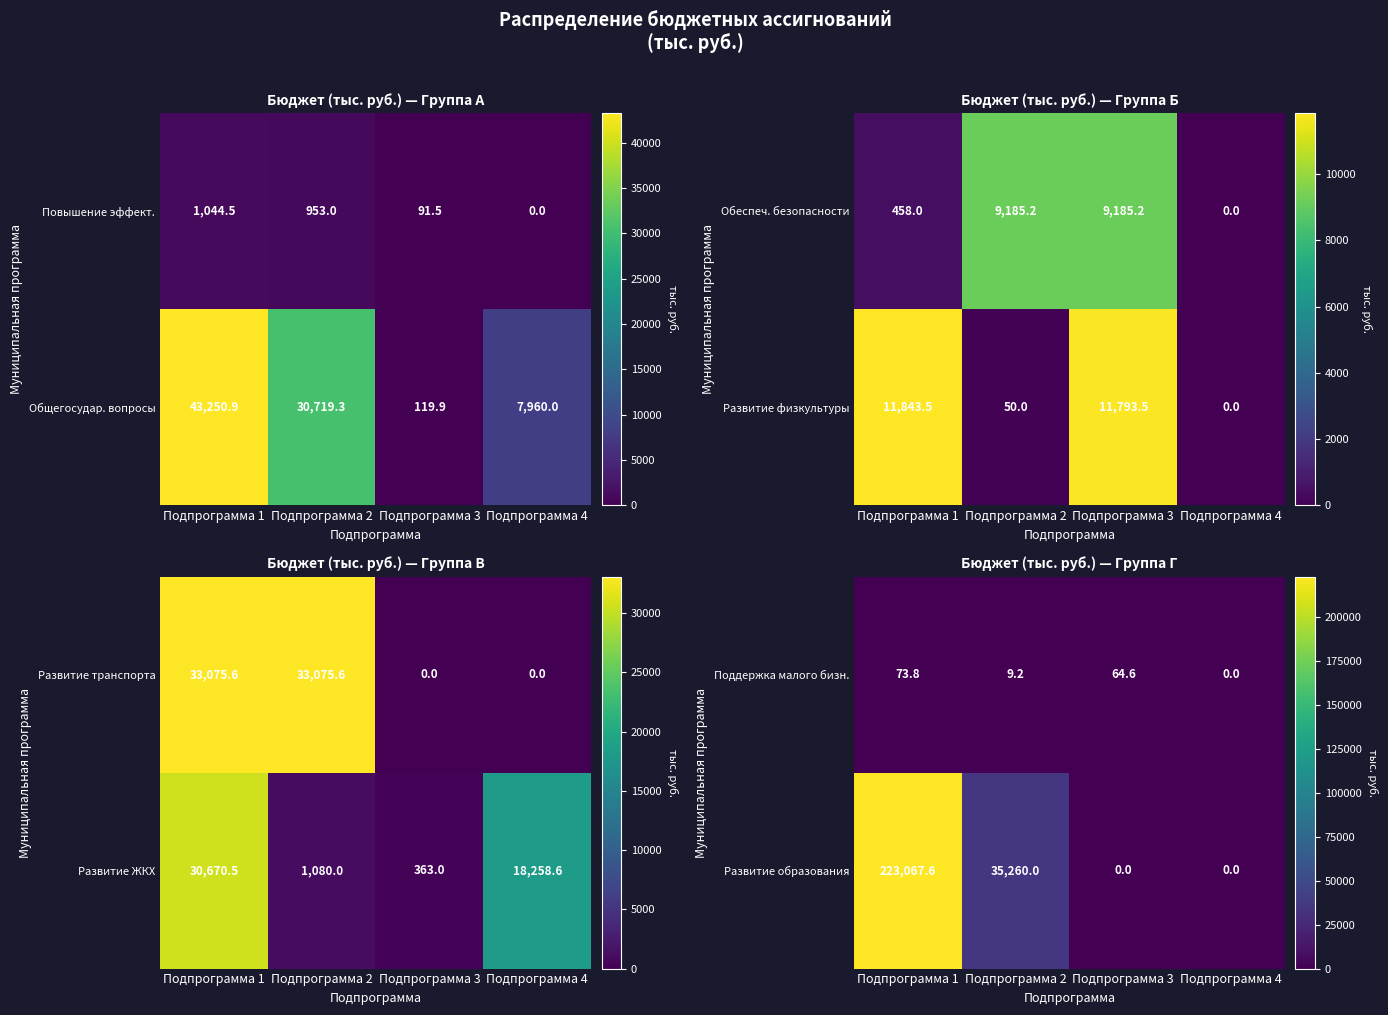

Is the value of Развитие образования at Подпрограмма 2 greater than the value of Поддержка малого бизн. at Подпрограмма 2?

Yes